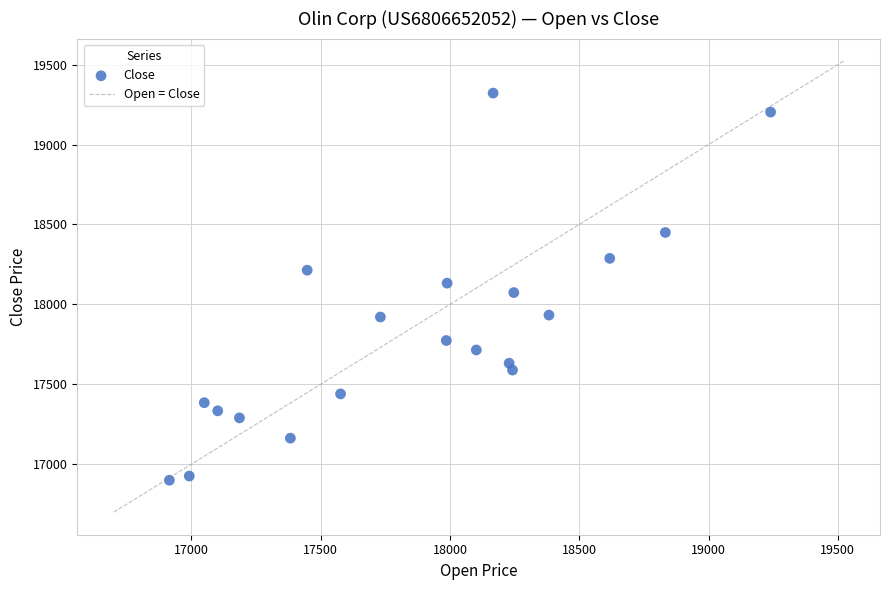

What is the range of X values (max minus min)?

2325